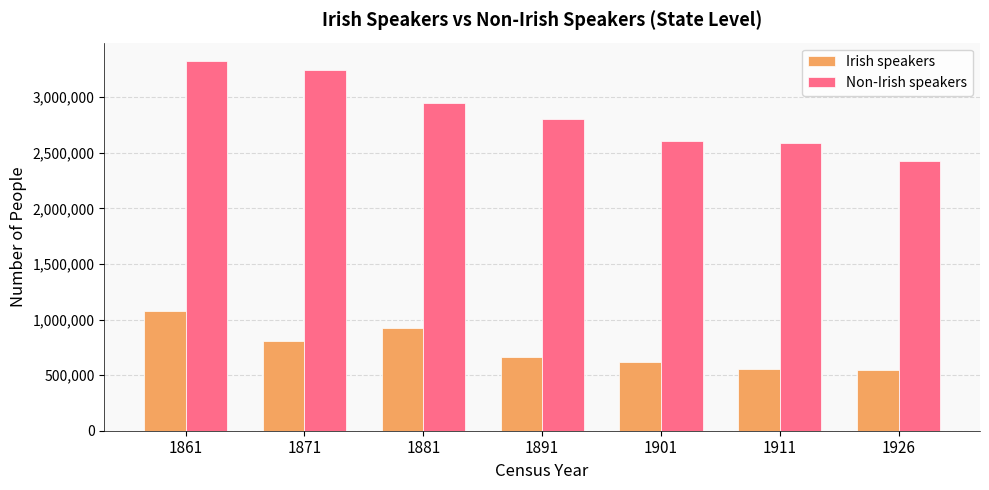

What is the value of the Irish speakers bar at the 4th from the left?

664387